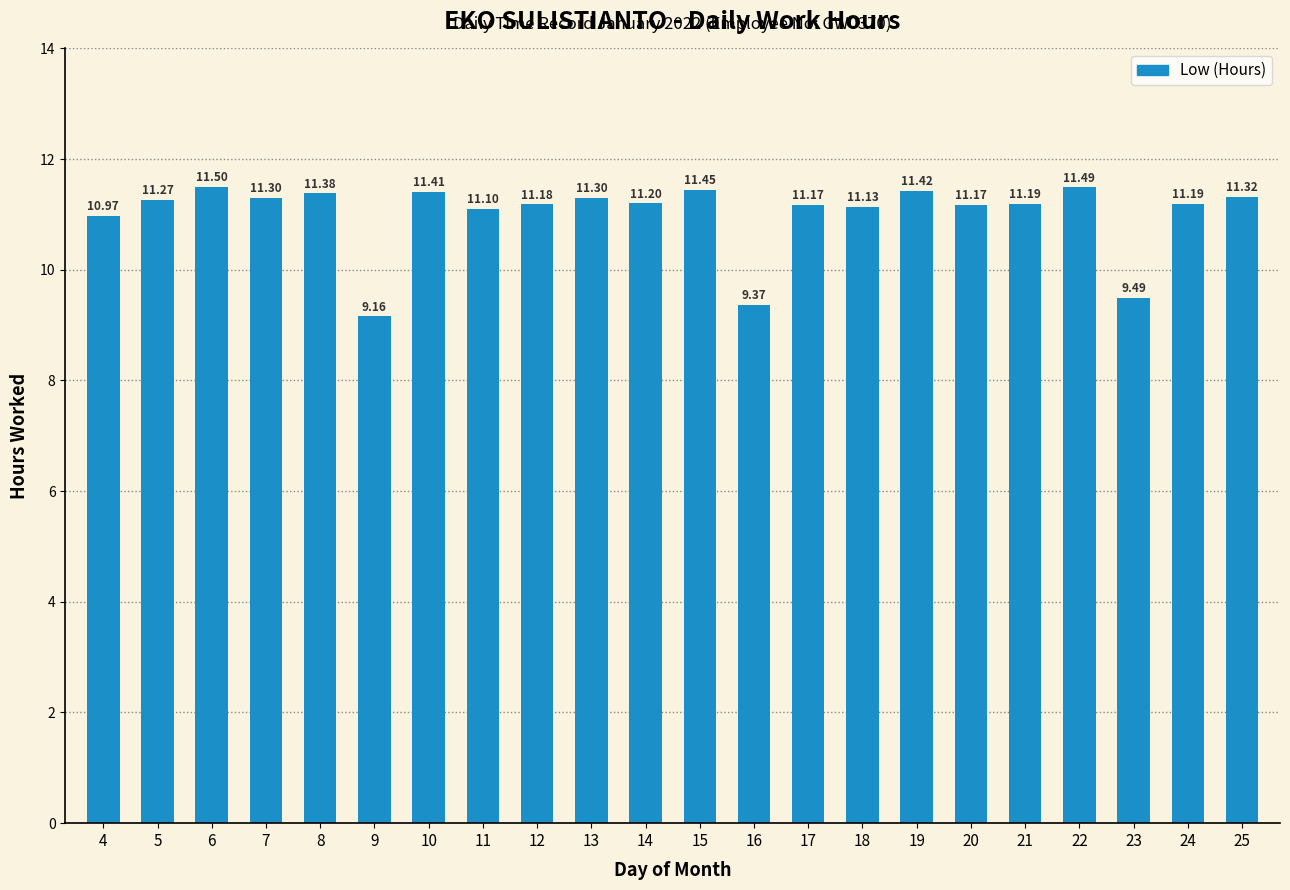

What is the ratio of the value at 24 to the value at 12?

1.0